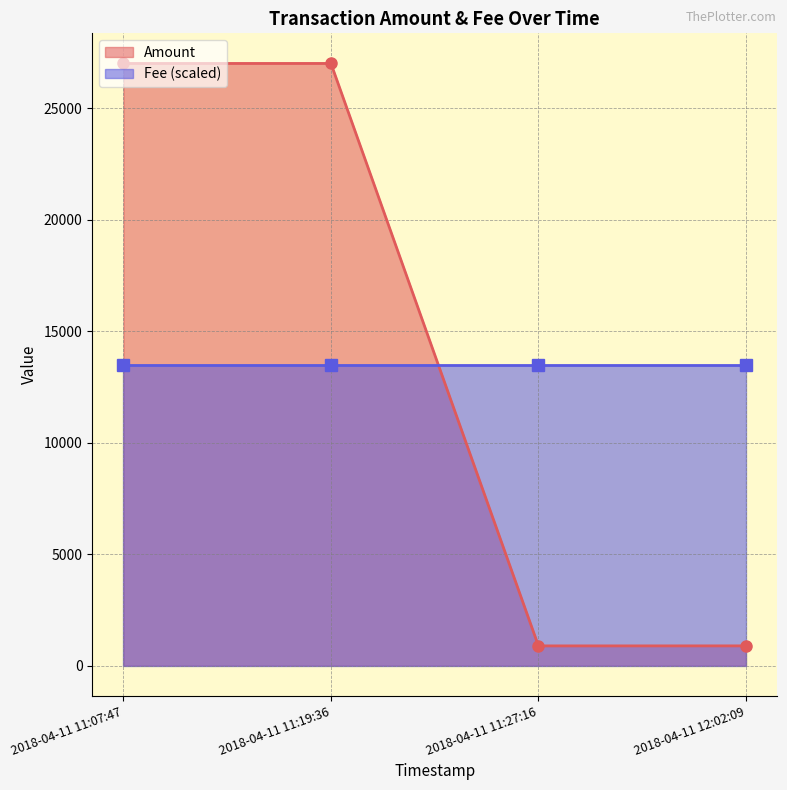

Does the chart have visible grid lines?

Yes